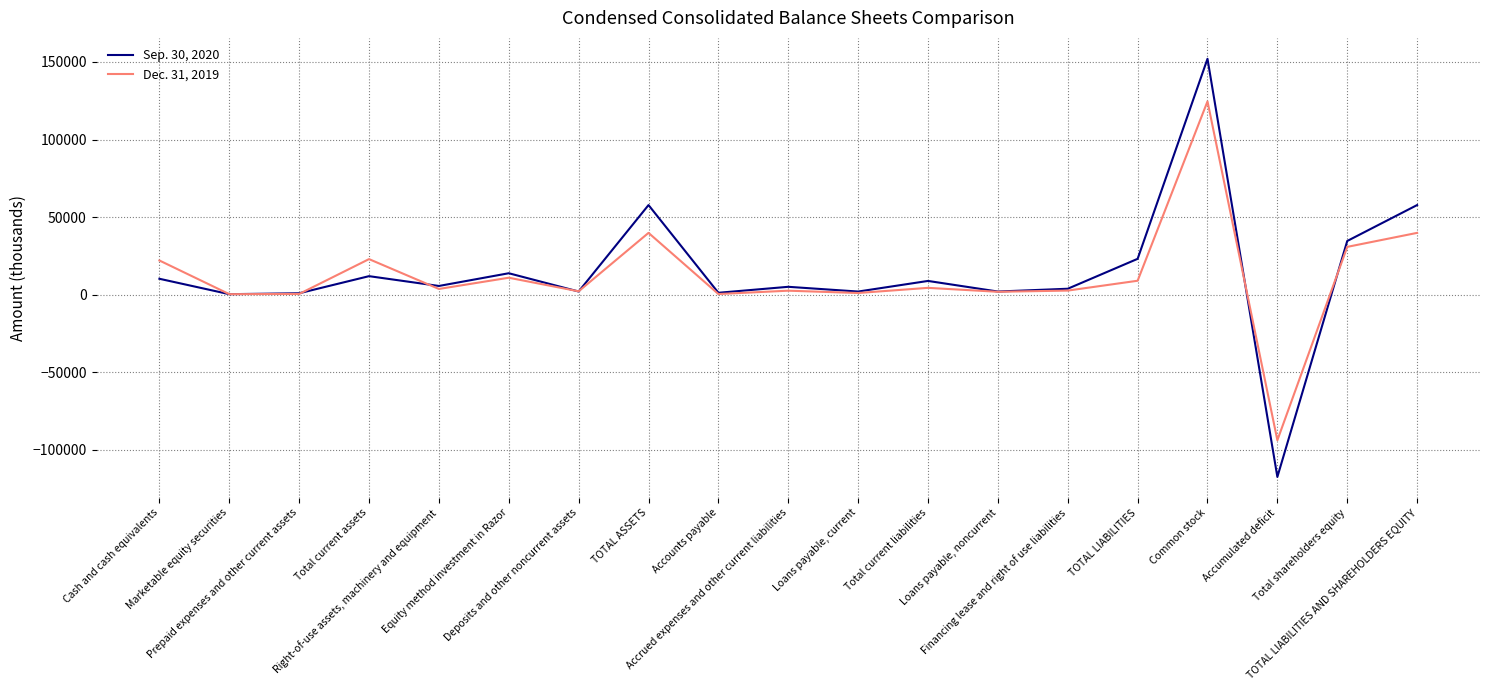

What is the difference between the highest and lowest values at Loans payable, noncurrent?

160